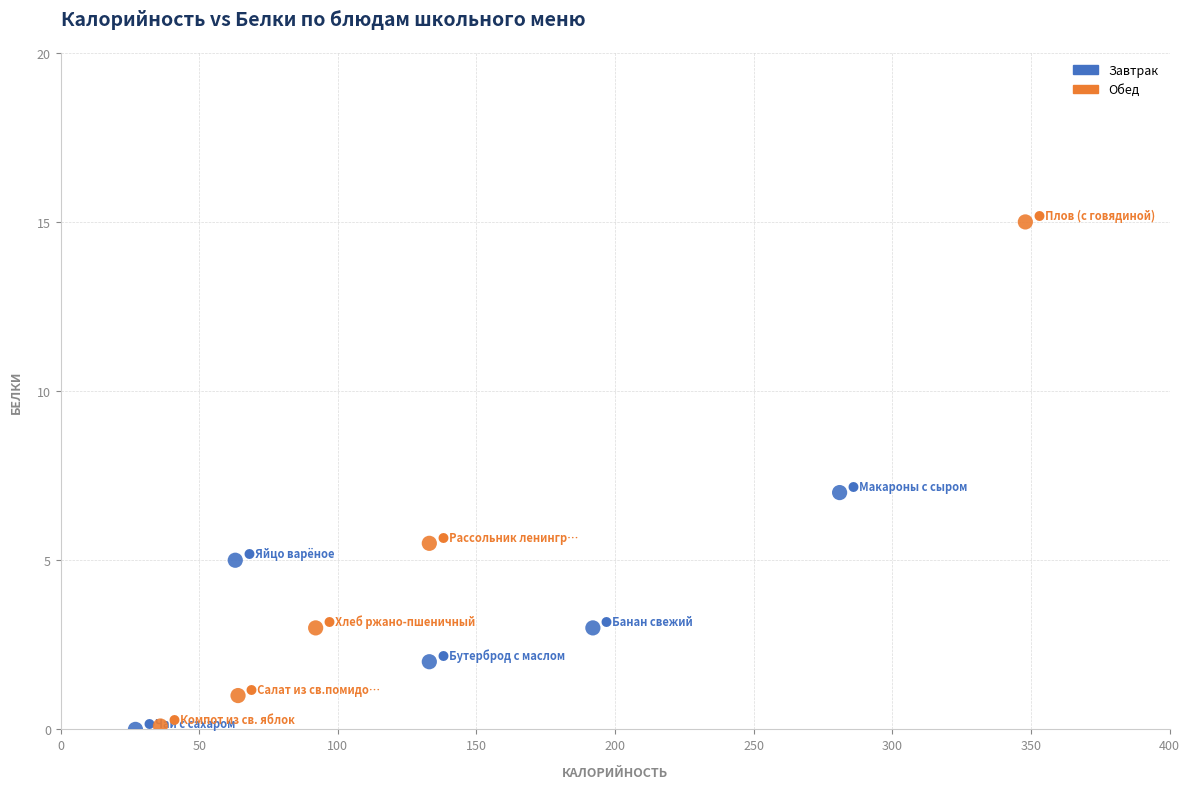

What are all the series names shown in the legend?

Завтрак, Обед